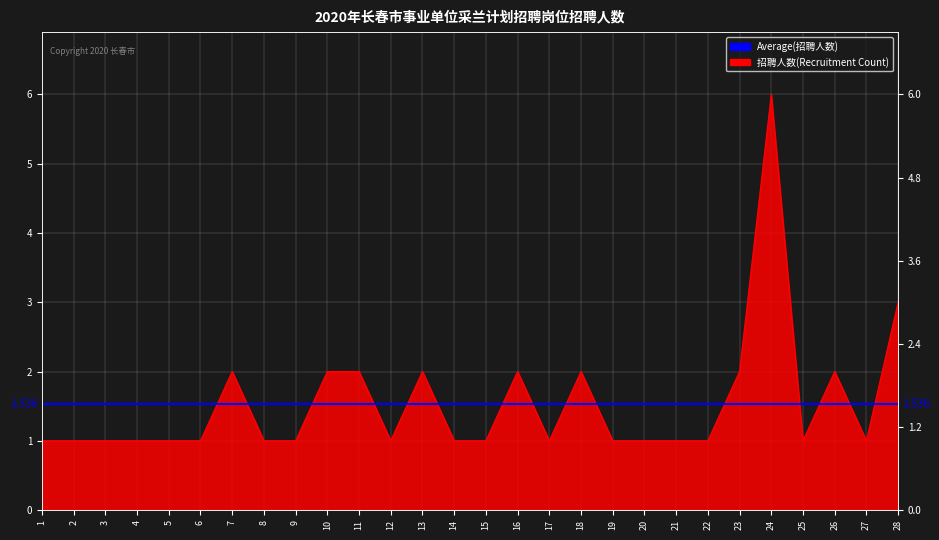

How many interior local valleys (lower than both neighbors) does the data have?

4